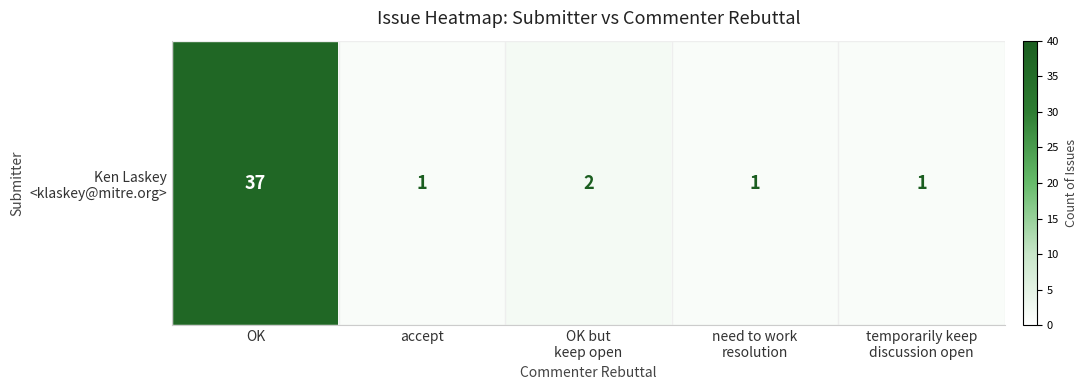

List the labels in order of value, largest first.

OK, OK but
keep open, accept, need to work
resolution, temporarily keep
discussion open